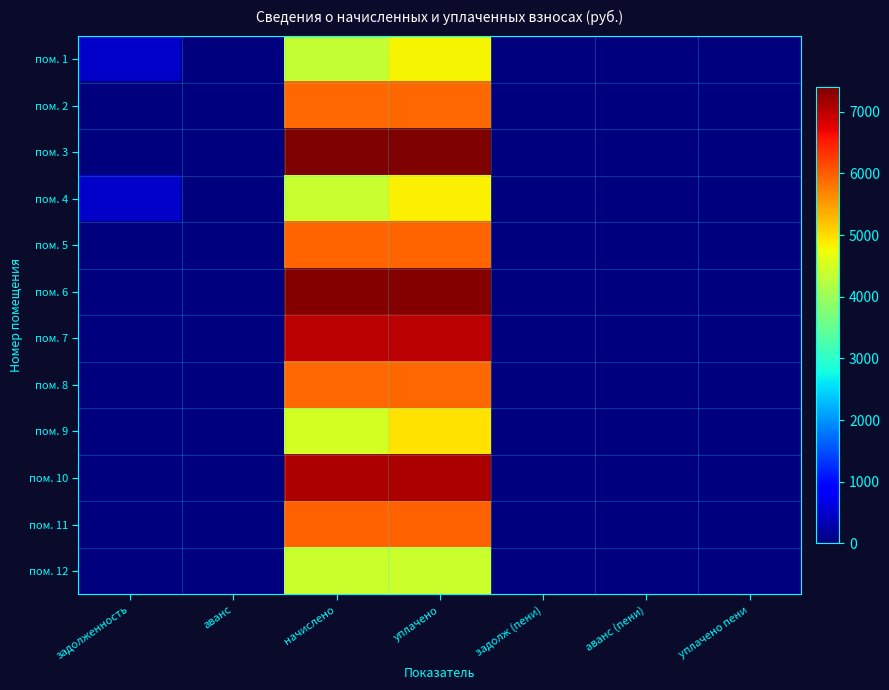

List the series in order of their peak value, lowest first.

пом. 12, пом. 1, пом. 4, пом. 9, пом. 8, пом. 2, пом. 5, пом. 11, пом. 7, пом. 10, пом. 6, пом. 3